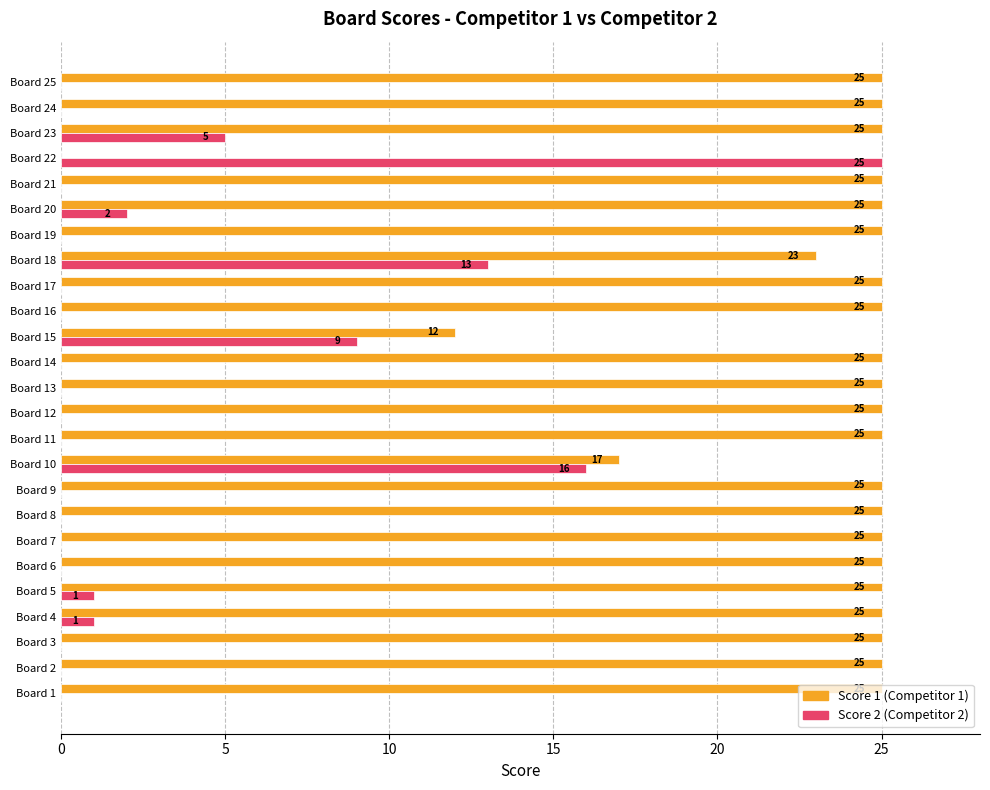

At which category is the sum across all series the highest?

Board 18